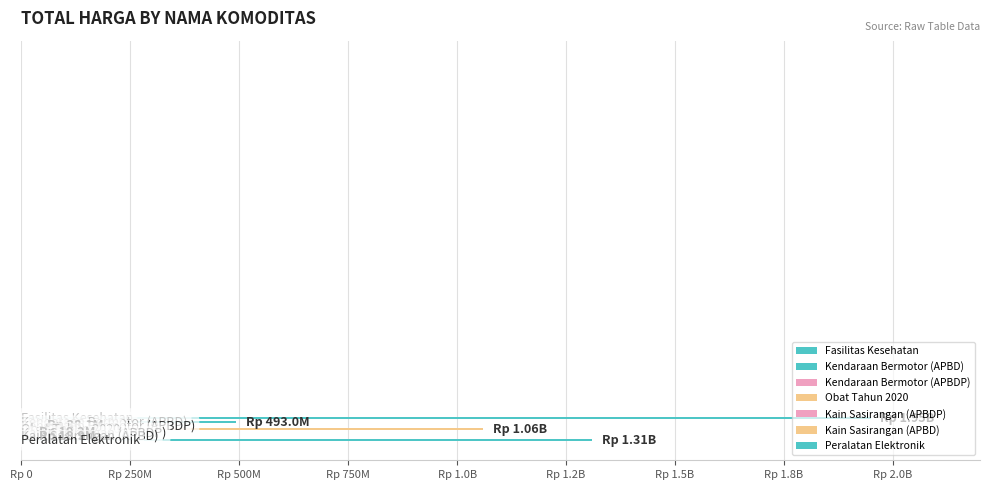

Reading left to right, extract all data points from this chart.

1949647940	493000000	38075000	1059855970	19175000	18900000	1310521800